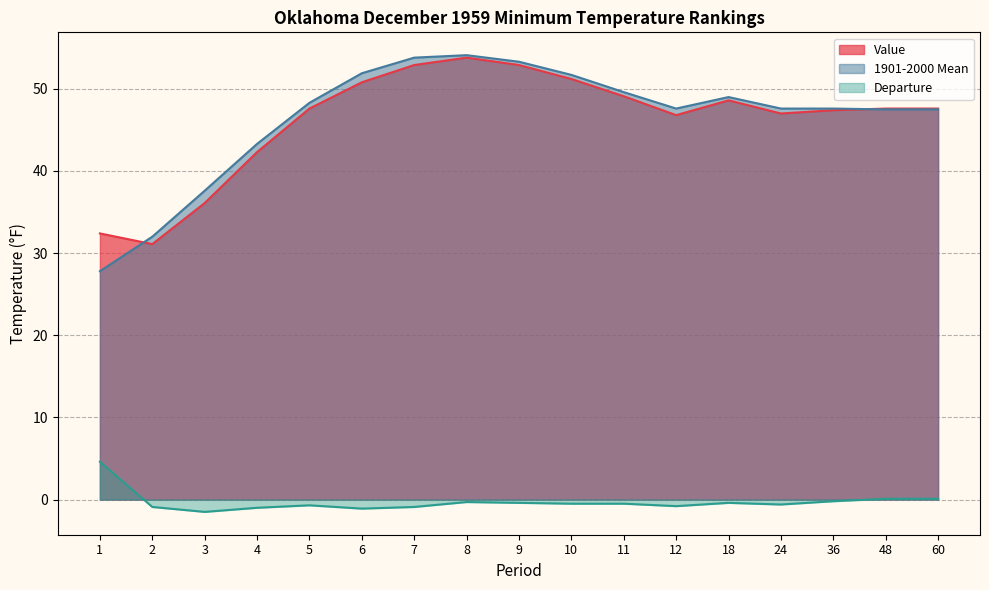

The 1901-2000 Mean series shows 26.5 at 7. True or false?

False